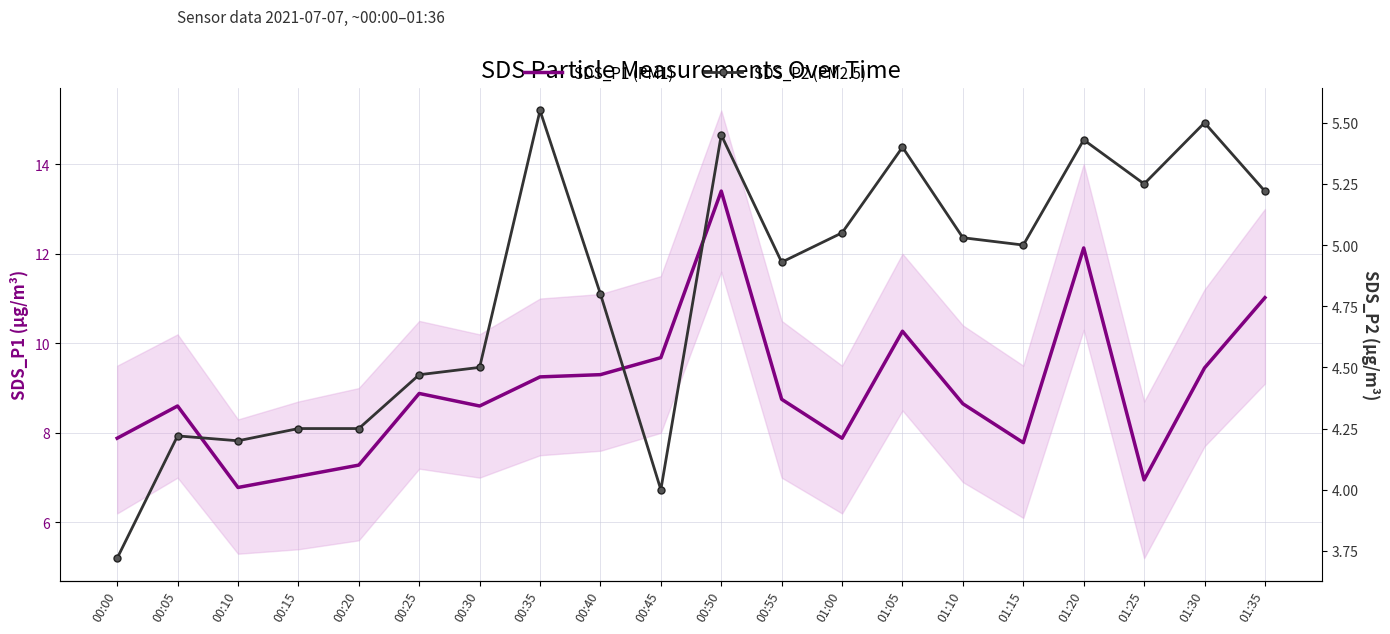

List the series in order of their overall mean, lowest first.

SDS_P2 (PM2.5), SDS_P1 (PM1)